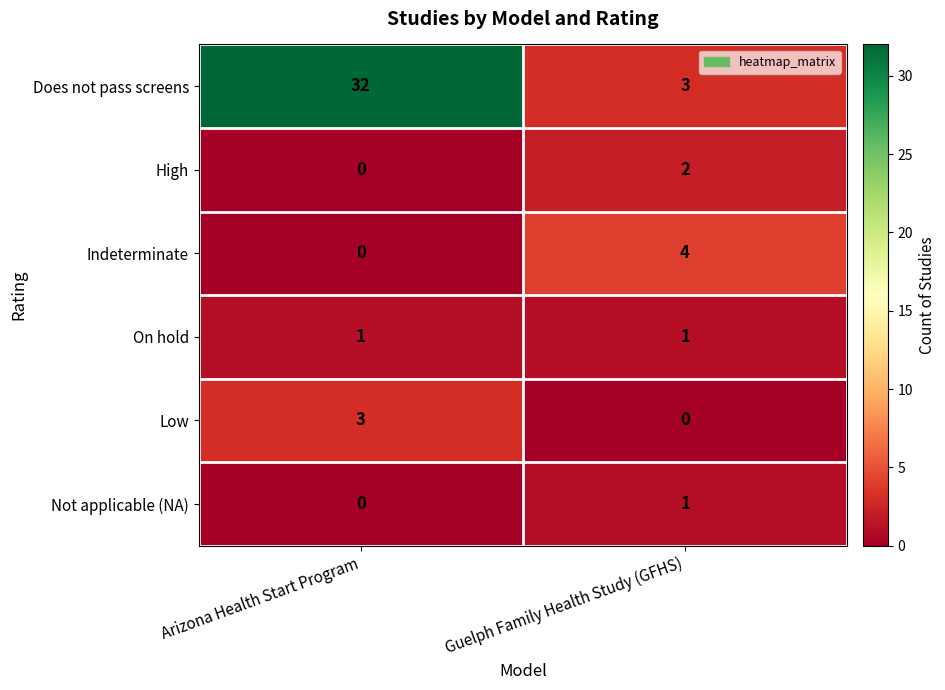

What is the sum of the Low values at Arizona Health Start Program and Guelph Family Health Study (GFHS)?

3